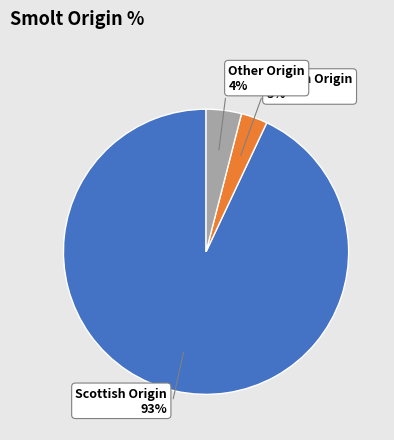

Does any single category account for the majority?

Yes